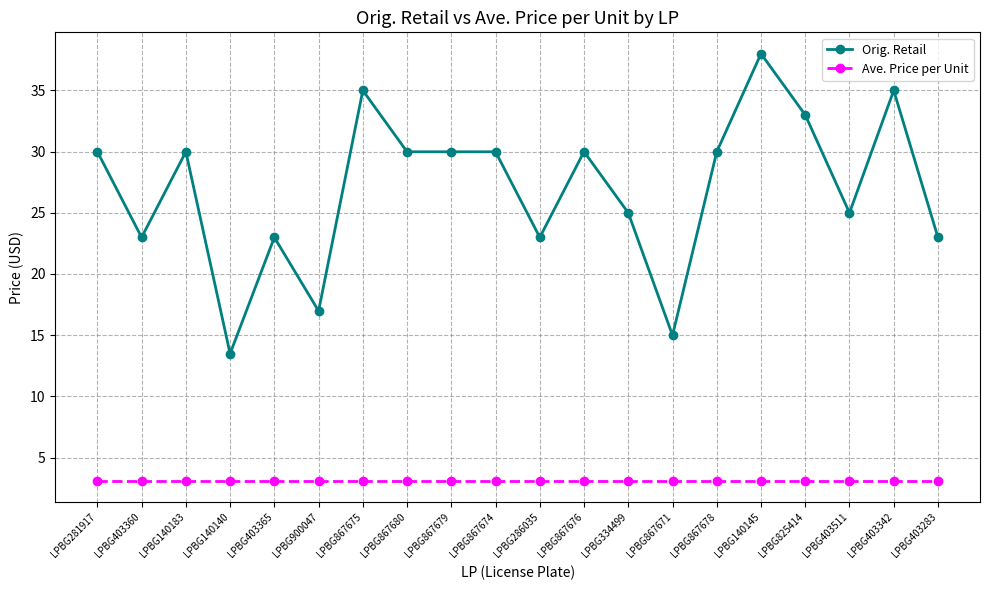

The Orig. Retail series shows 25.0 at LPBG334499. True or false?

True